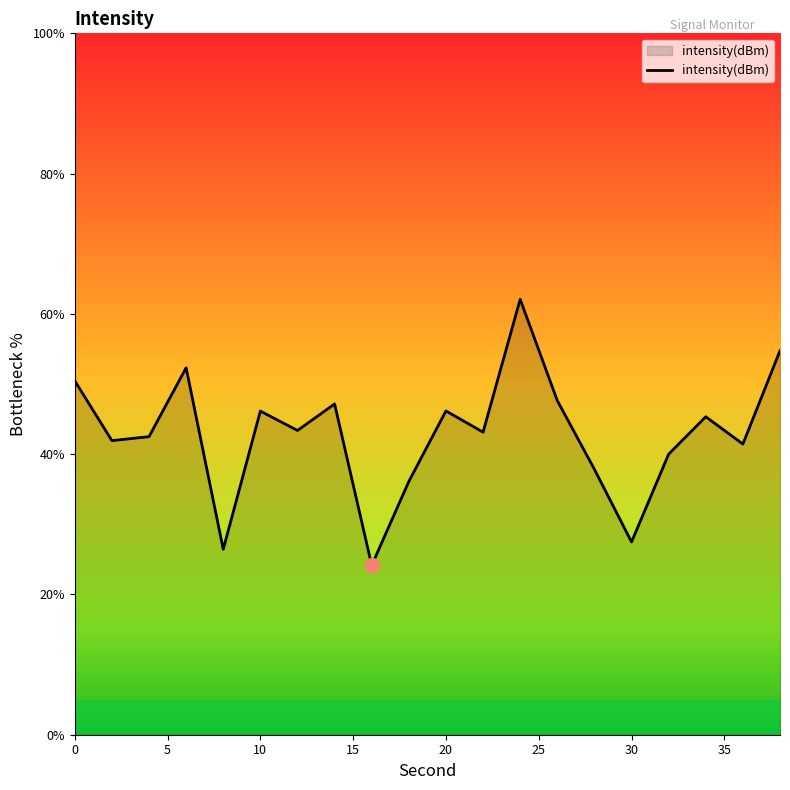

True or false: there are more than 2 points higher than both neighbors.

True